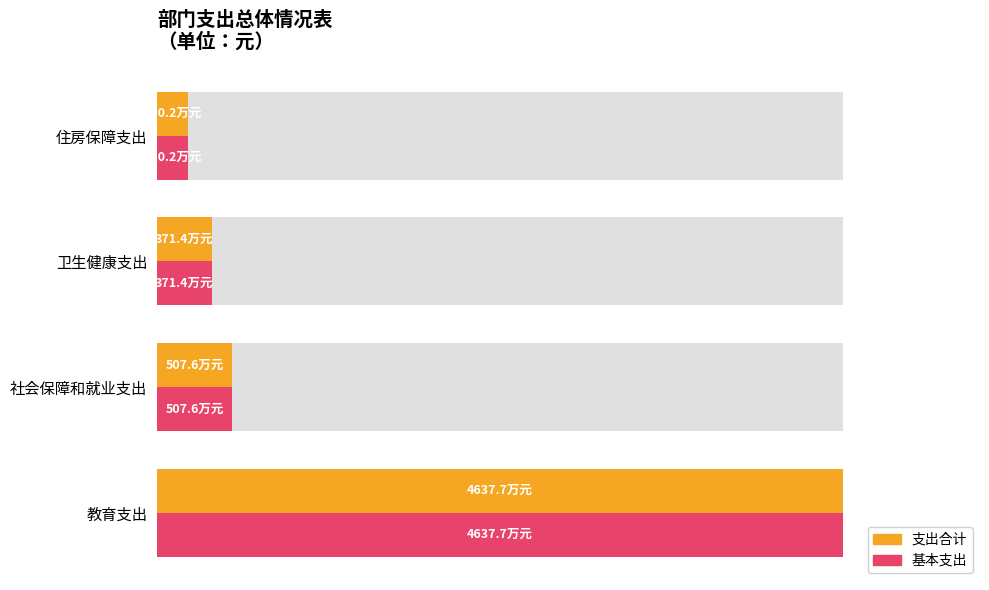

At 卫生健康支出, list the series in order from largest to smallest.

支出合计, 基本支出